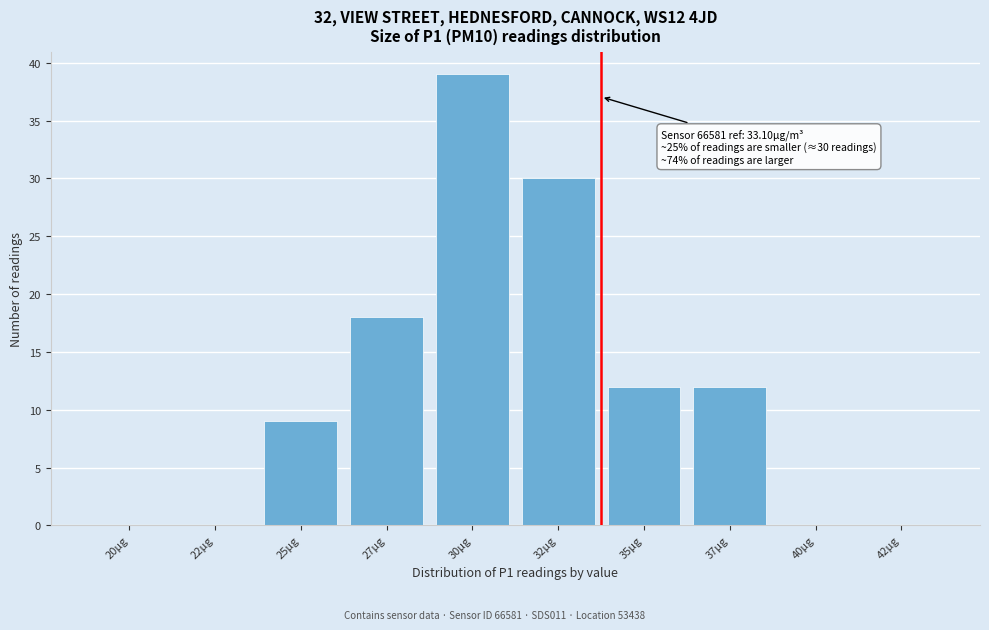

Reading left to right, extract all data points from this chart.

20µg=0	22µg=0	25µg=9	27µg=18	30µg=39	32µg=30	35µg=12	37µg=12	40µg=0	42µg=0